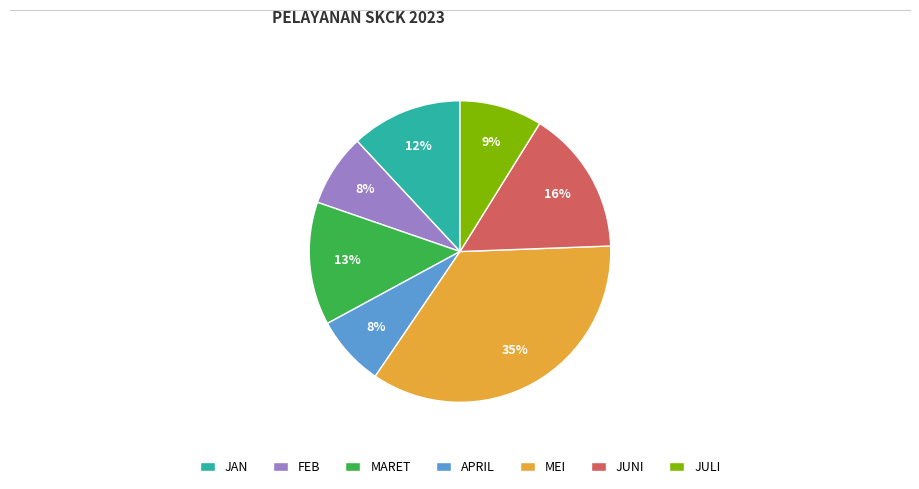

How many slices are in this pie chart?

7